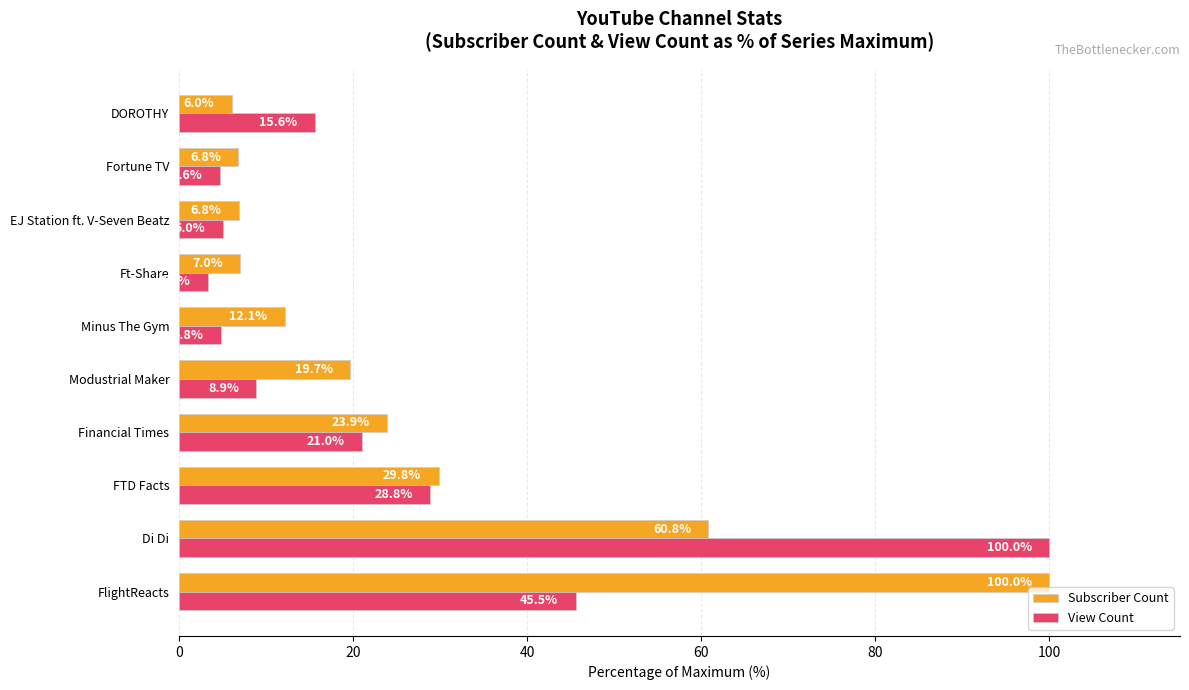

What are all the series names shown in the legend?

Subscriber Count, View Count